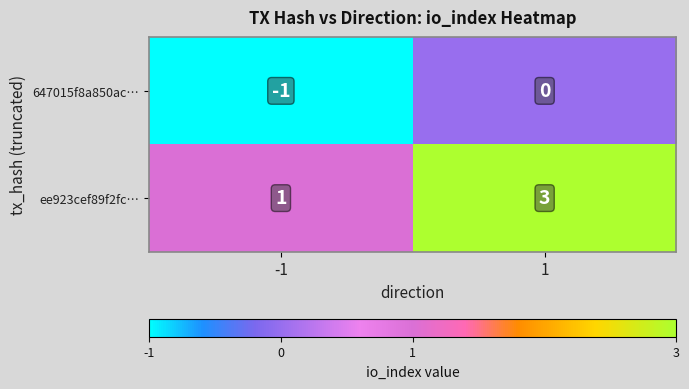

Which series has the largest total across all categories?

ee923cef89f2fc…